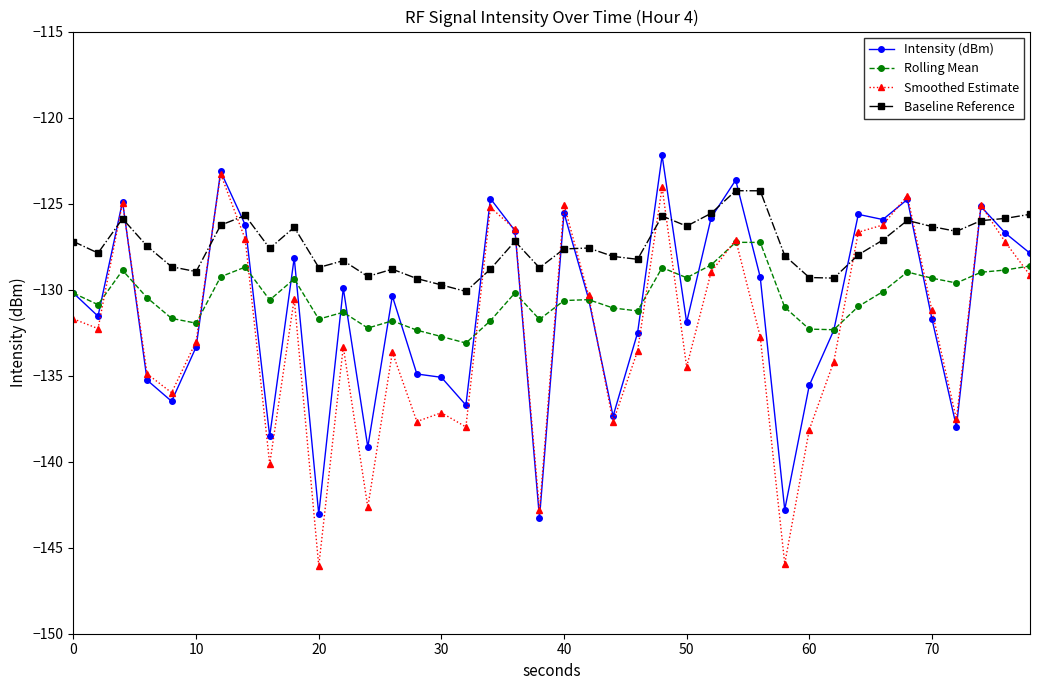

What is the minimum value for Smoothed Estimate?

-146.1